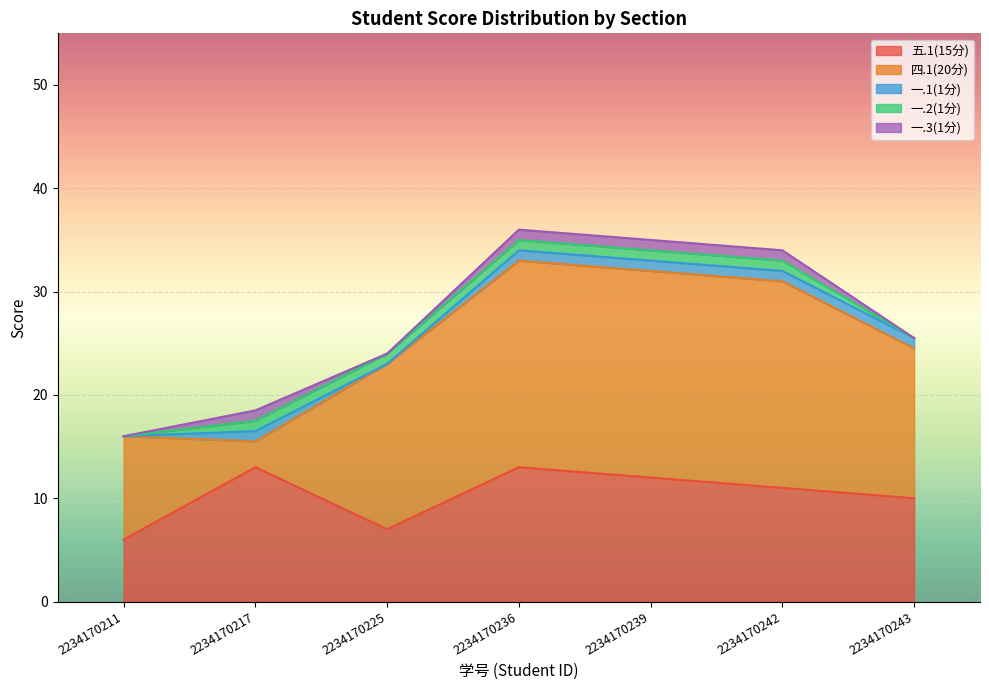

How many lines are shown in the chart?

5